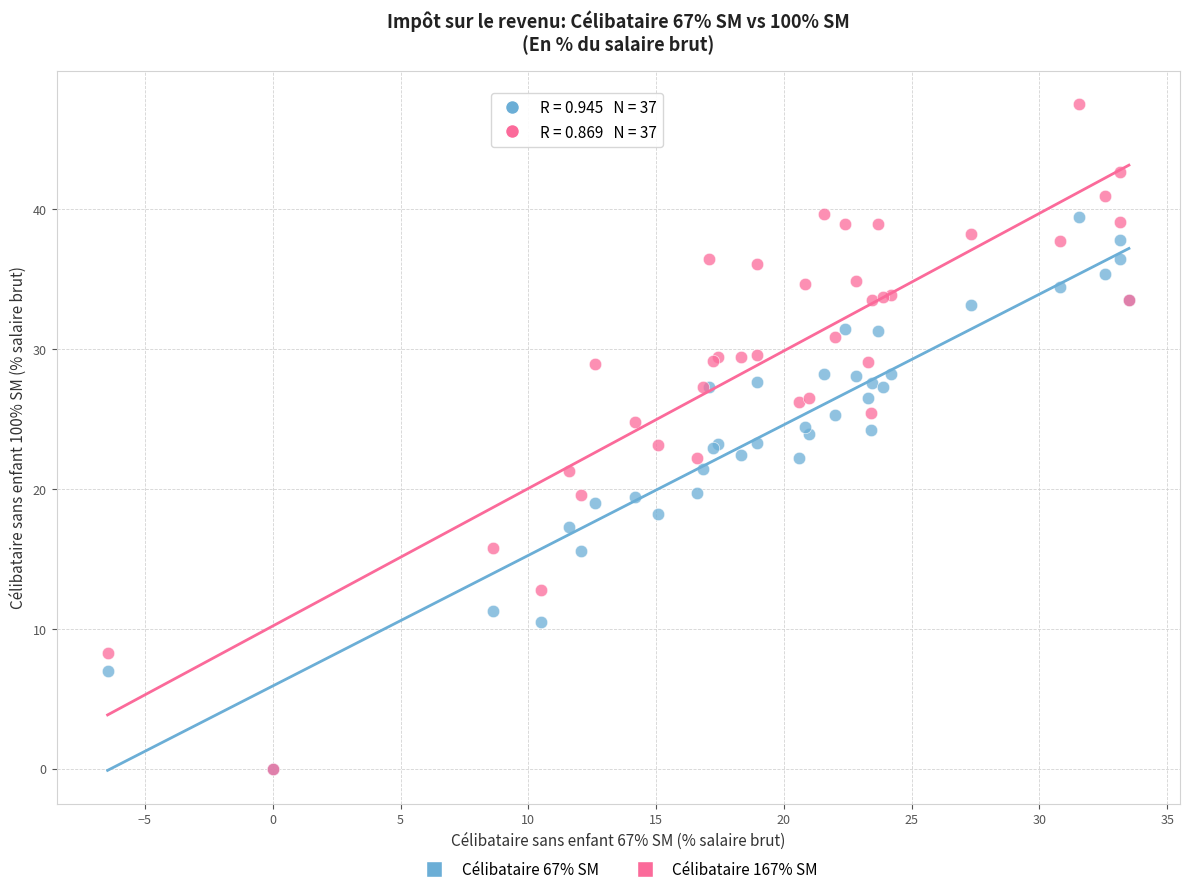

What are all the series names shown in the legend?

Célibataire 67% SM, Célibataire 167% SM